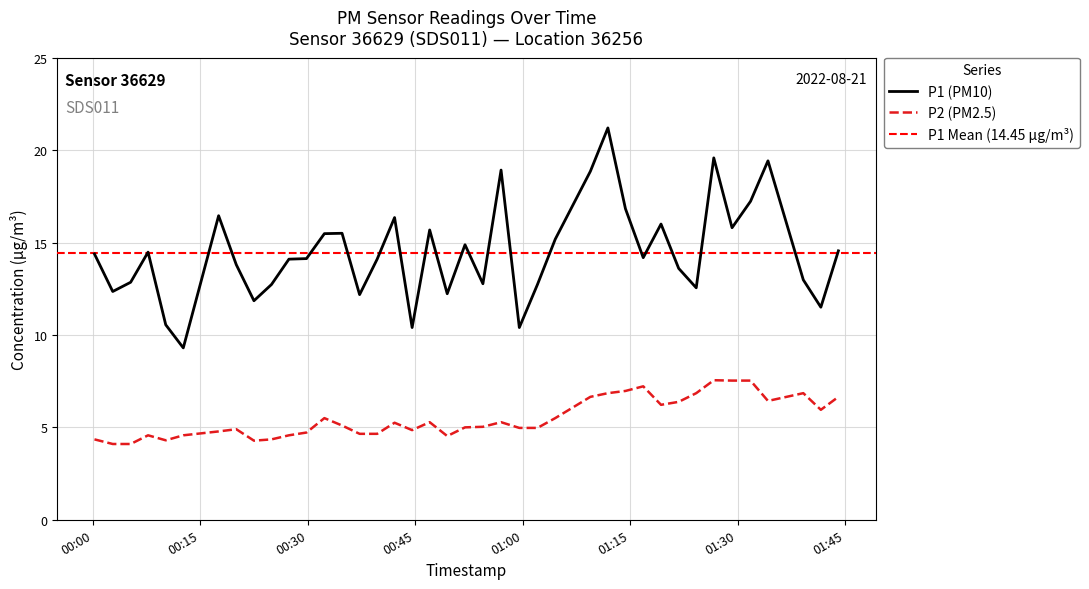

Which series has the largest range (max minus min)?

P1